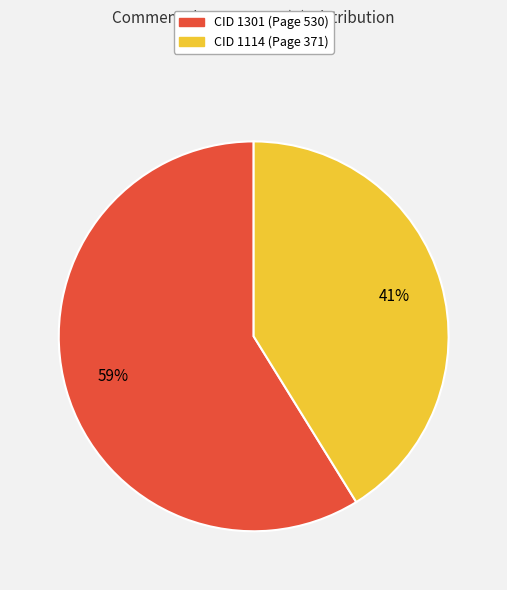

Is there a majority slice in this chart?

Yes